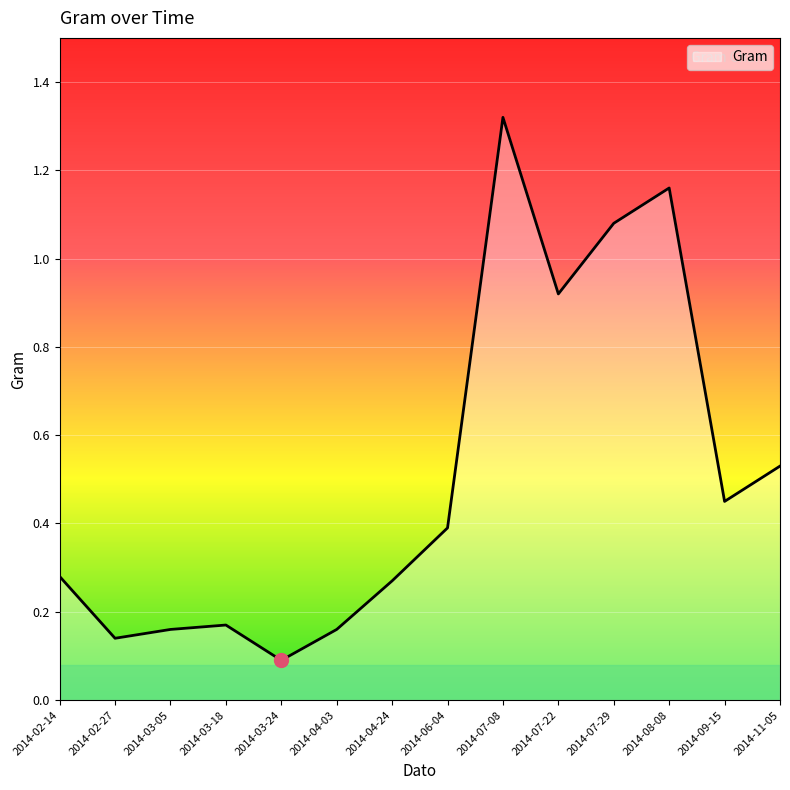

True or false: the data has more than 1 interior local peaks.

True